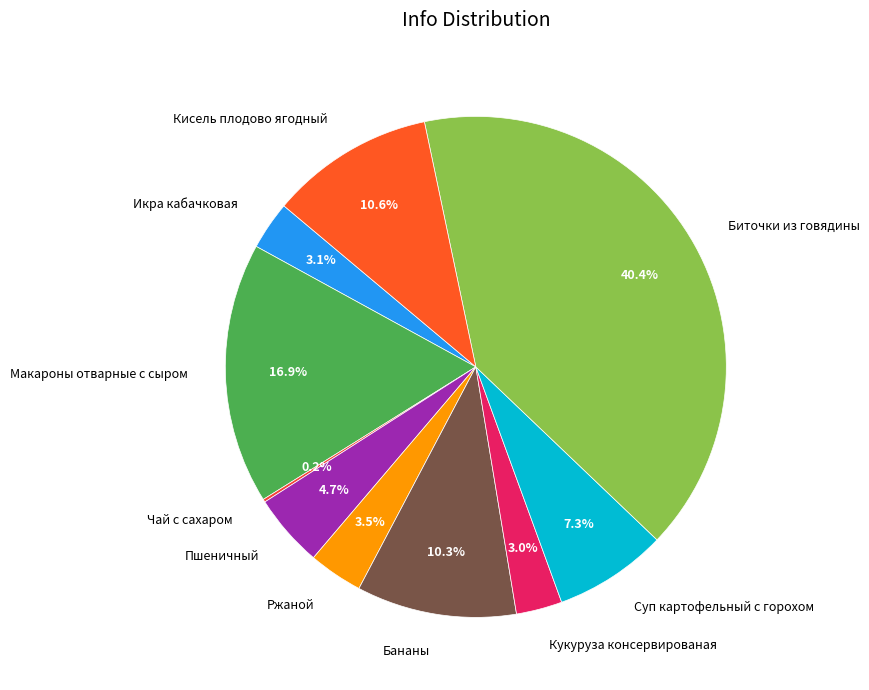

Between Биточки из говядины and Кукуруза консервированая, which is larger?

Биточки из говядины